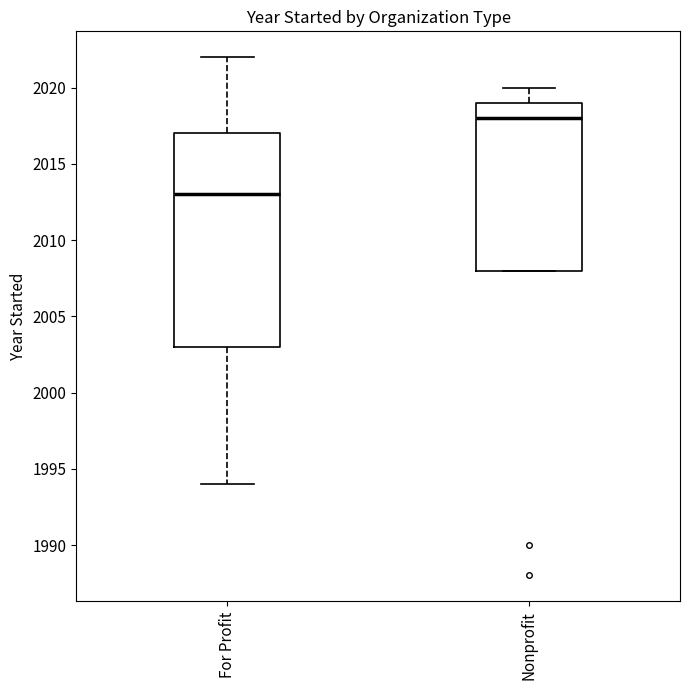

Comparing the boxes themselves (not the whiskers), which one is the tallest?

For Profit